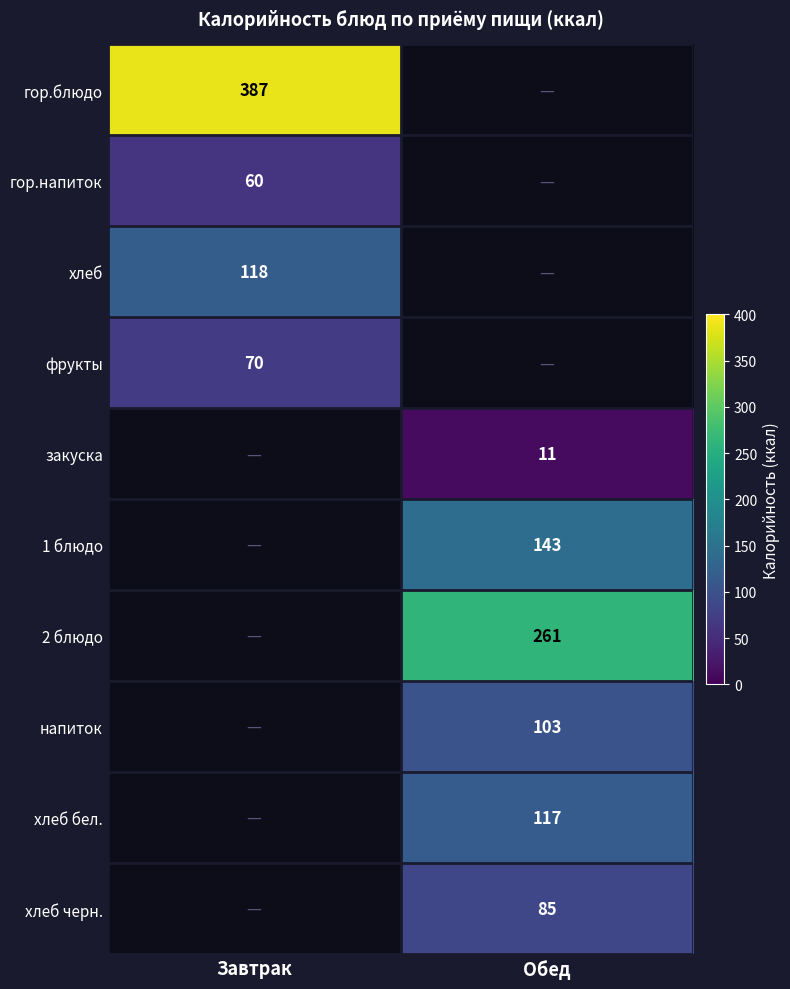

The хлеб черн. series shows 50.9 at Обед. True or false?

False